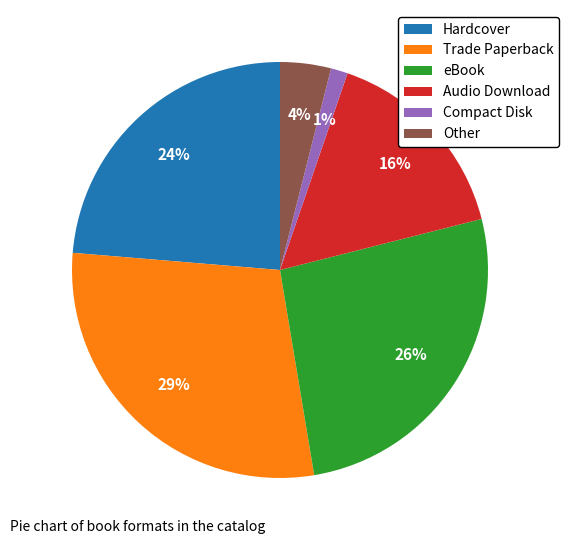

Which slice is the largest?

Trade Paperback